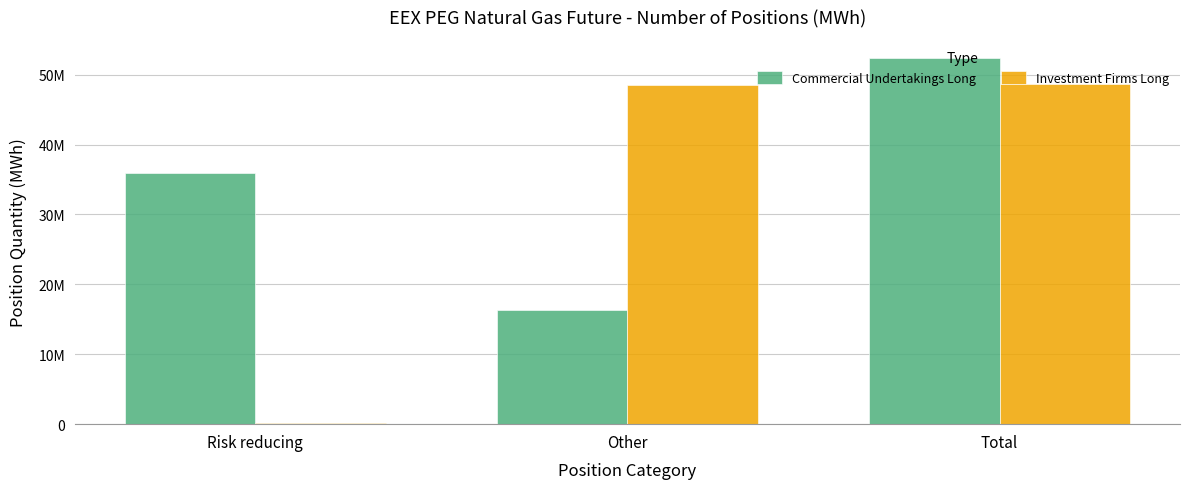

What is the sum of the Investment Firms Long values at Other and Total?

97184130